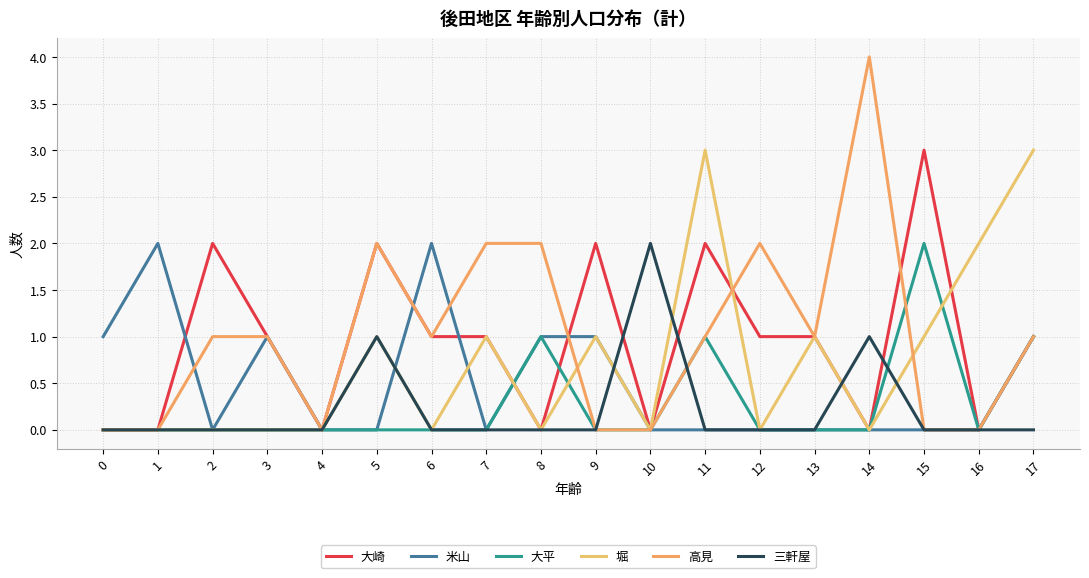

Between which two adjacent categories do 大崎 and 大平 first intersect?

7 and 8